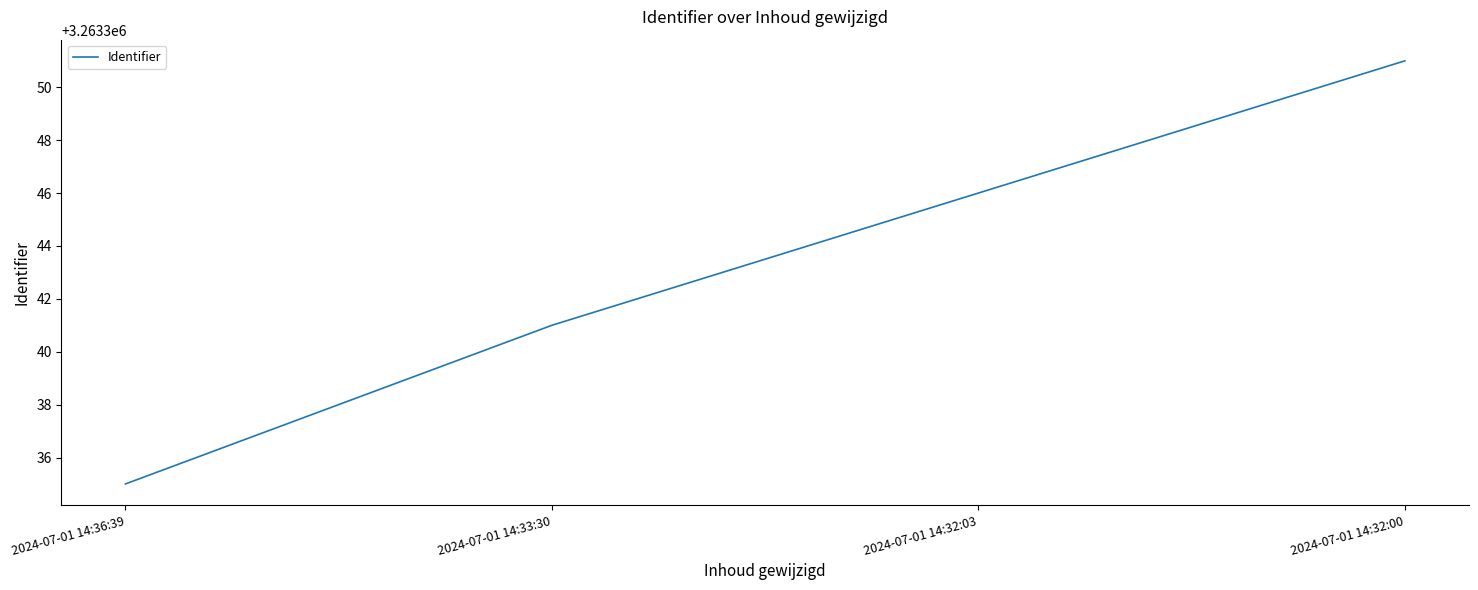

What is the difference between the values at 2024-07-01 14:33:30 and 2024-07-01 14:36:39?

6